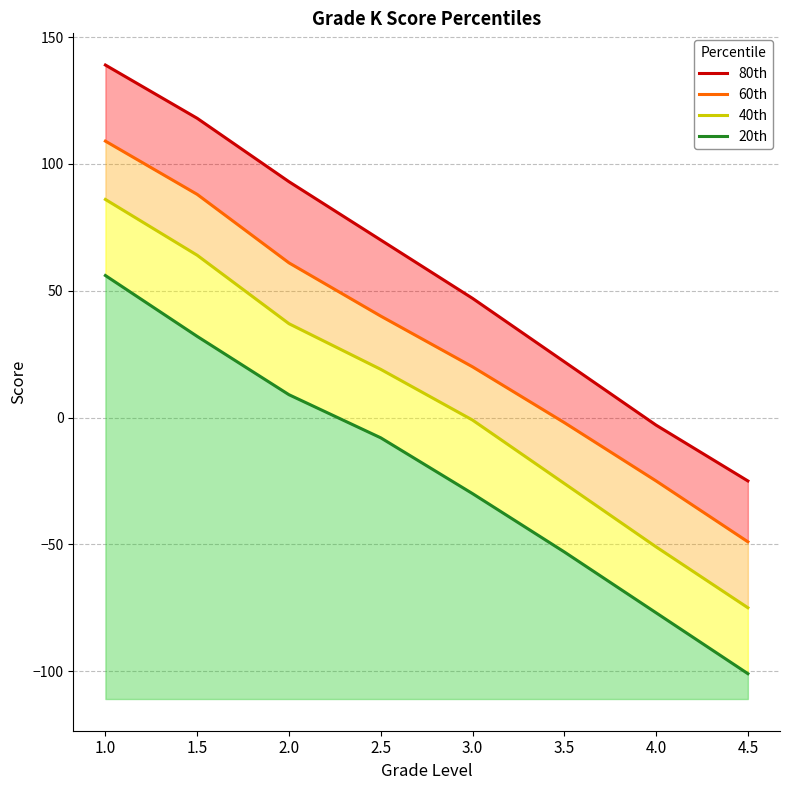

Read the 80th value at 1.5, to the nearest 10.

120